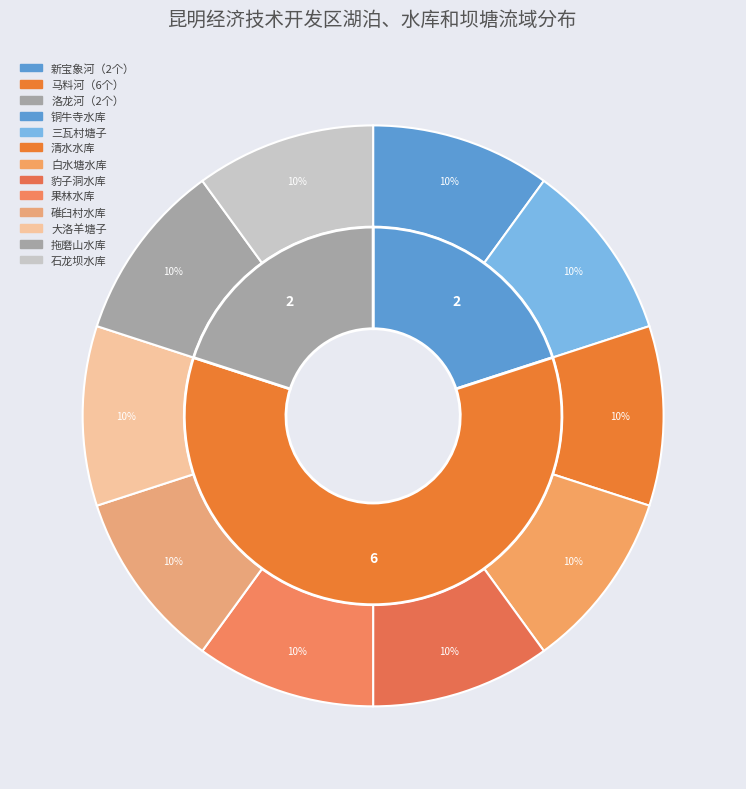

Which category has the smallest portion of the pie?

新宝象河